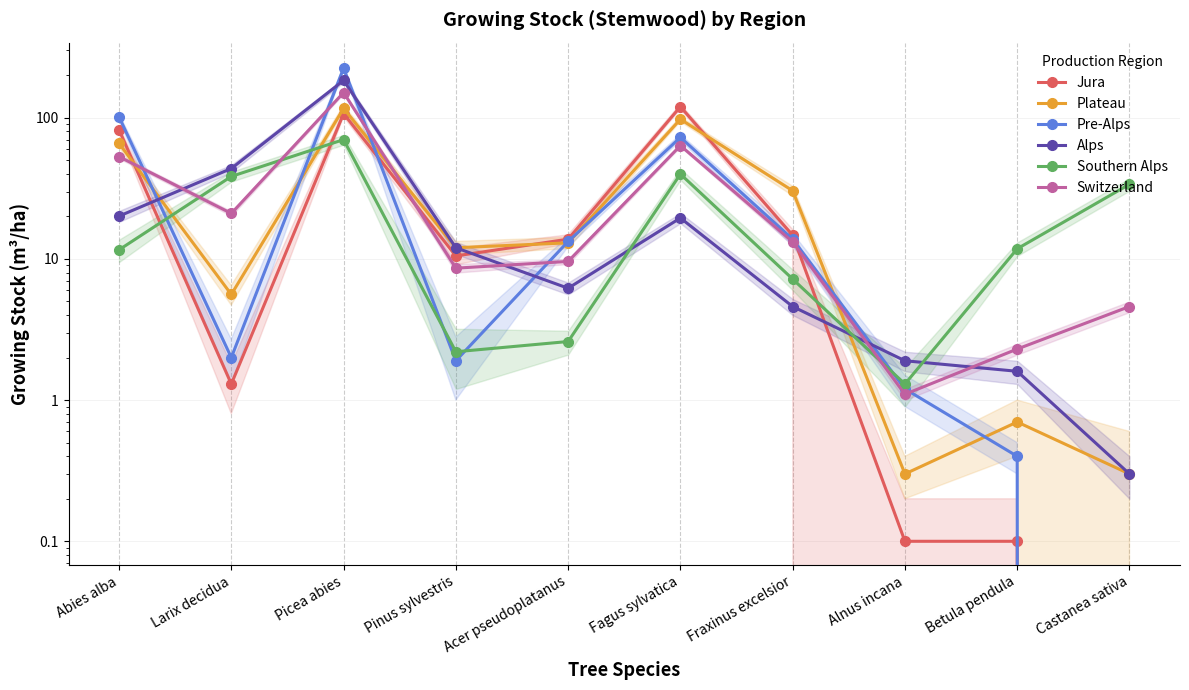

Reading left to right, list all the values displayed in this chart.

Jura: 82.1	1.3	107.0	10.5	13.8	119.8	14.7	0.1	0.1	0.0
Plateau: 65.8	5.6	116.5	12.0	13.0	97.6	30.4	0.3	0.7	0.3
Pre-Alps: 101.3	2.0	224.4	1.9	13.3	72.6	13.8	1.2	0.4	0.0
Alps: 20.1	43.7	183.8	12.0	6.2	19.5	4.6	1.9	1.6	0.3
Southern Alps: 11.6	38.4	70.0	2.2	2.6	39.9	7.2	1.3	11.8	33.8
Switzerland: 53.0	21.0	150.8	8.6	9.6	63.5	13.2	1.1	2.3	4.6